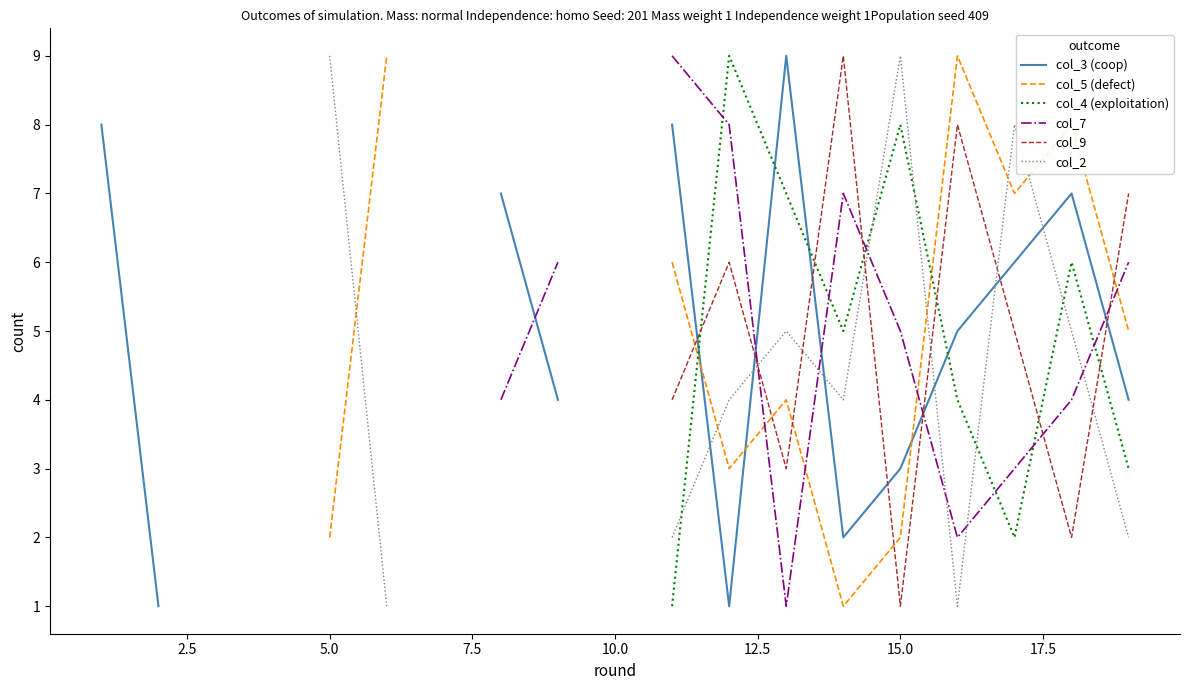

Does the chart display data point markers on the line(s)?

No